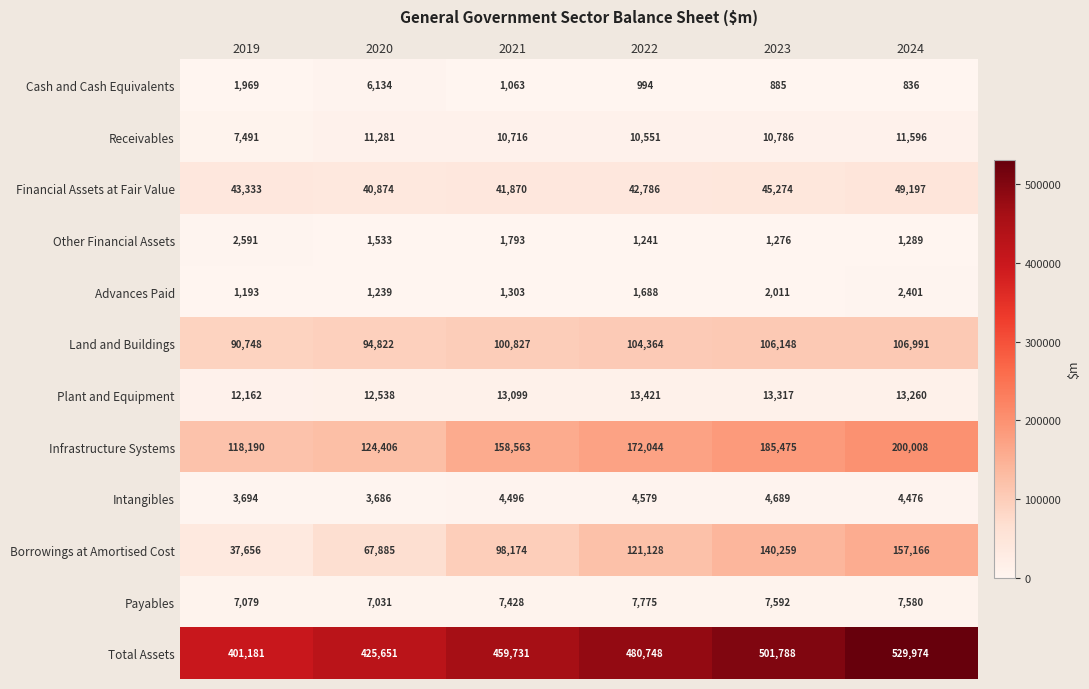

What is the average value of the Receivables series?

10404